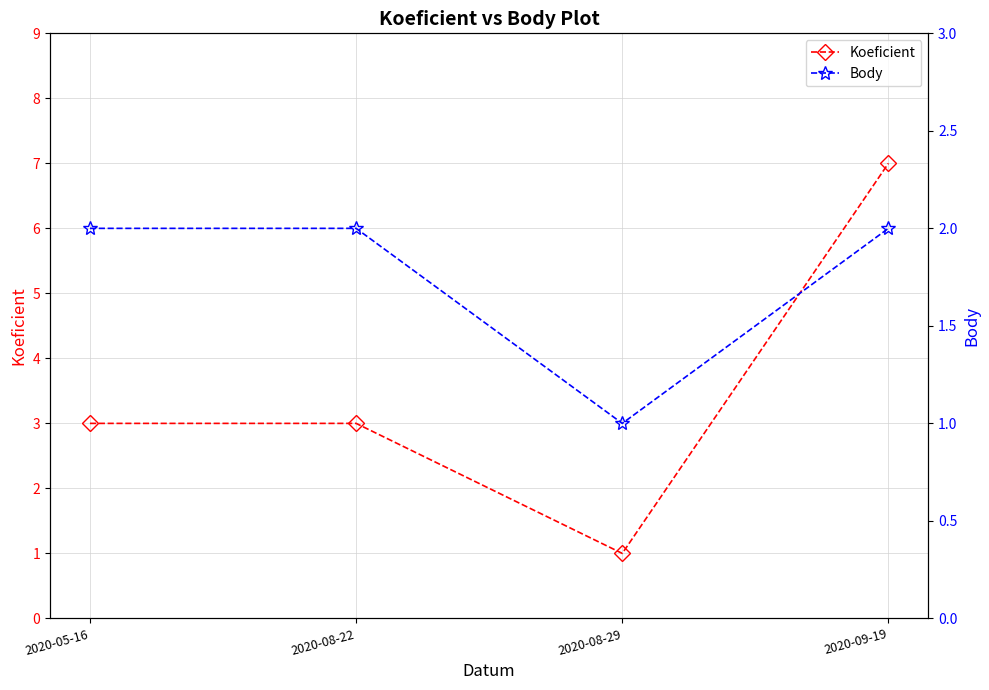

Between 2020-08-29 and 2020-08-22, which is larger?

2020-08-22